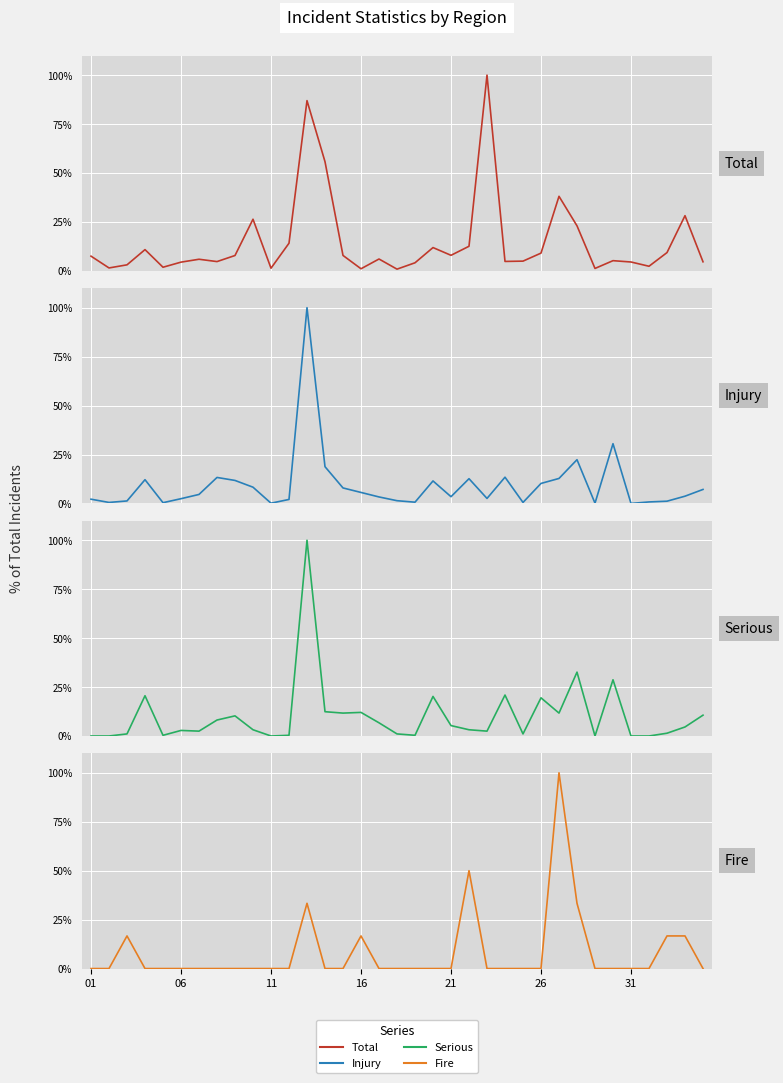

At 01, list the series in order from smallest to largest.

Serious, Fire, Injury, Total